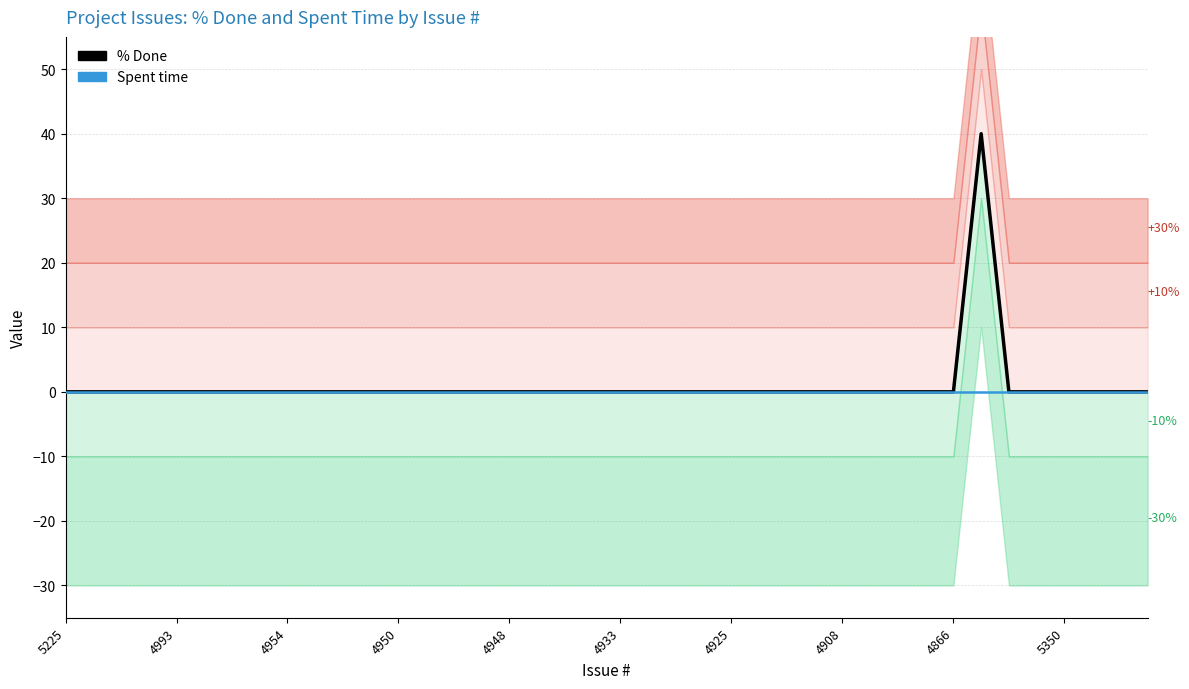

True or false: % Done and Spent time intersect in this chart.

False